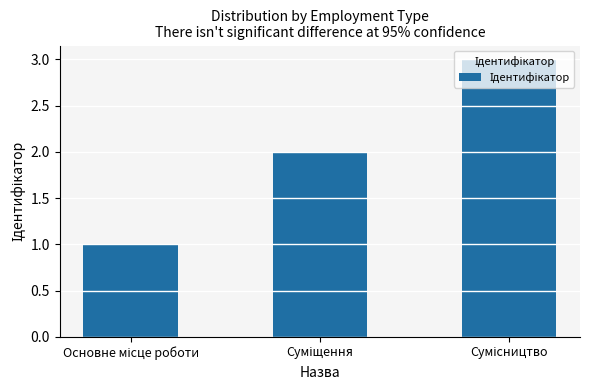

What is the sum of all values?

6